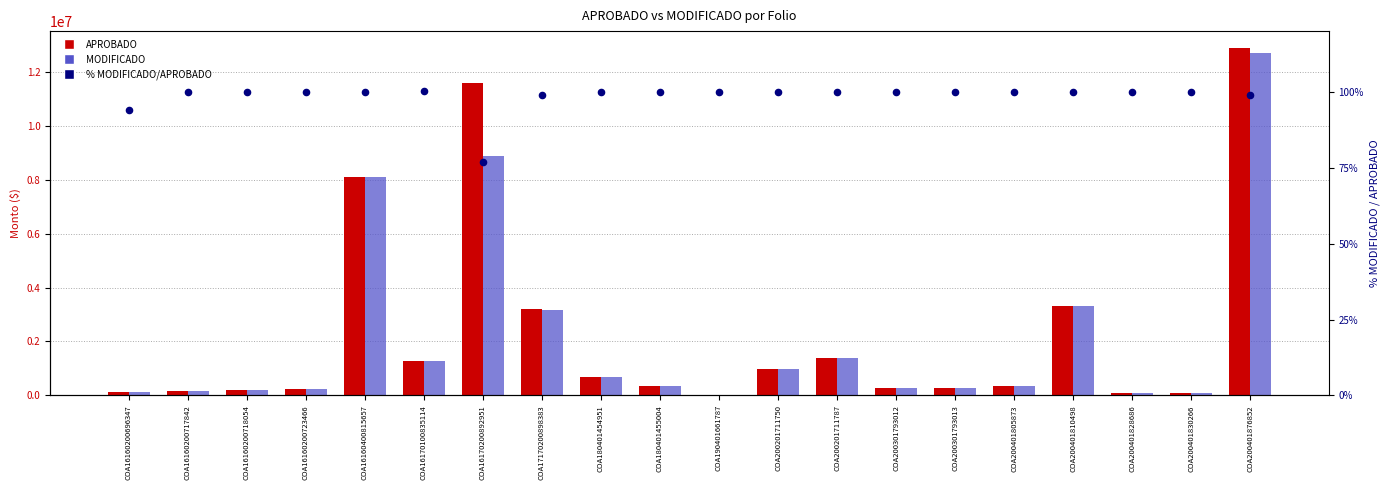

Which series has the largest Y range (max minus min)?

APROBADO